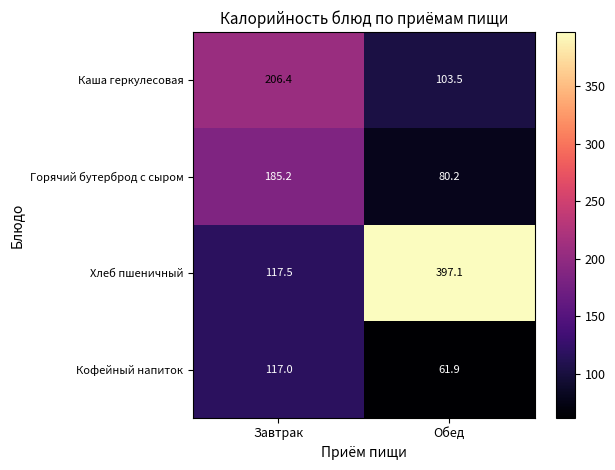

The value of Горячий бутерброд с сыром at Обед is 80.2. True or false?

True